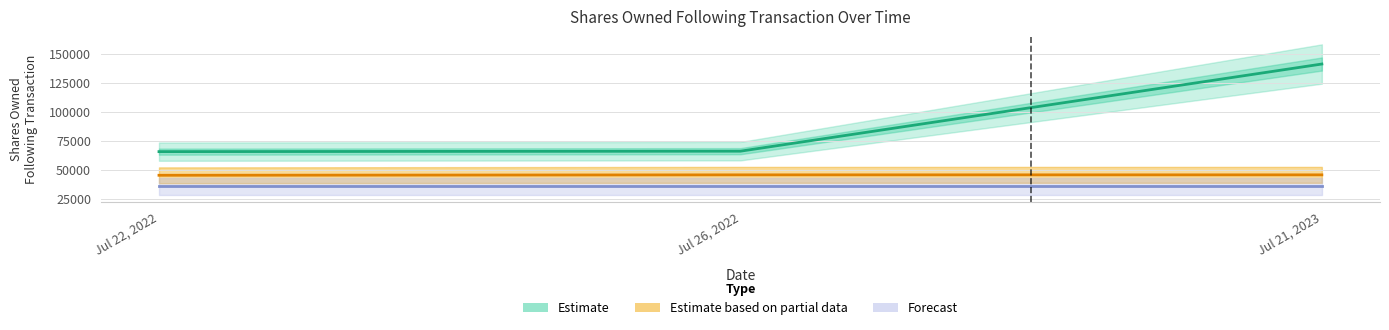

Reading left to right, list all the values displayed in this chart.

Estimate: 65911	66293	141596
Estimate based on partial data: 45480	45840	45840
Forecast: 36000	36000	36000